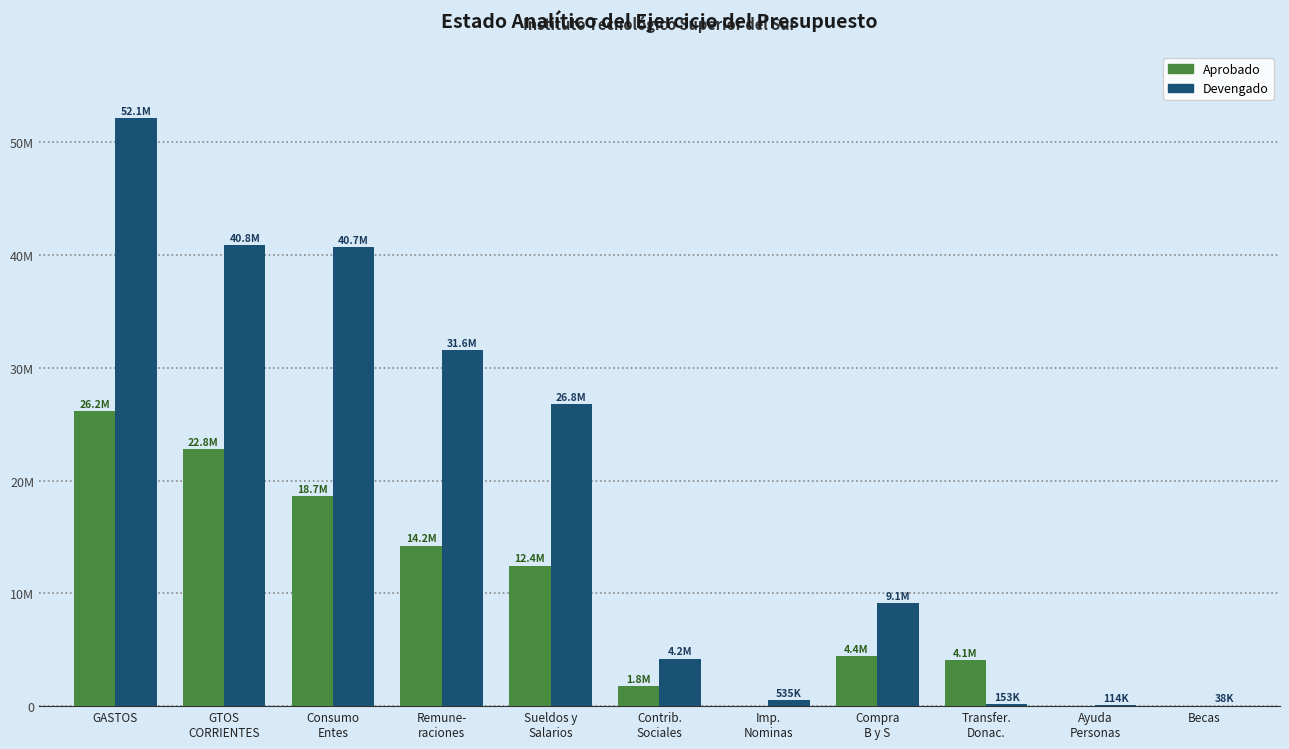

At which category is the sum across all series the highest?

GASTOS